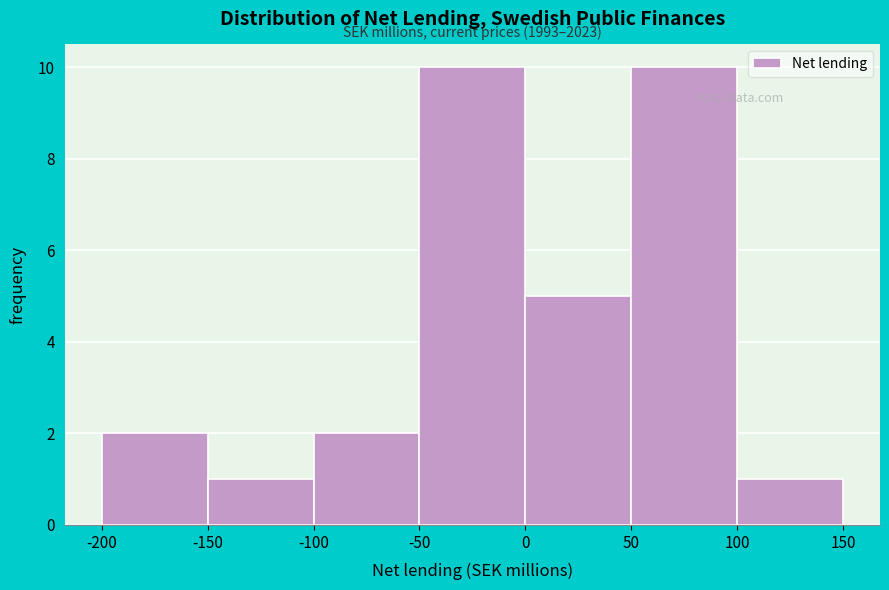

Reading right to left, extract all data points from this chart.

1	10	5	10	2	1	2